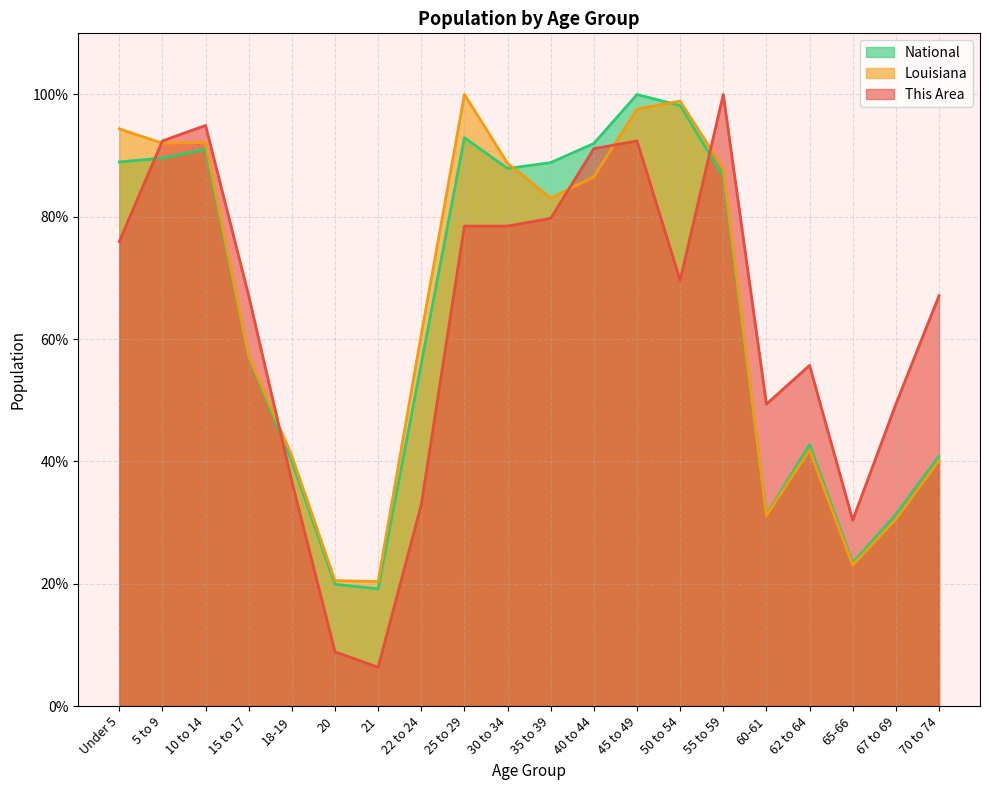

What is the spread (max minus min) of values at 25 to 29?

21.5